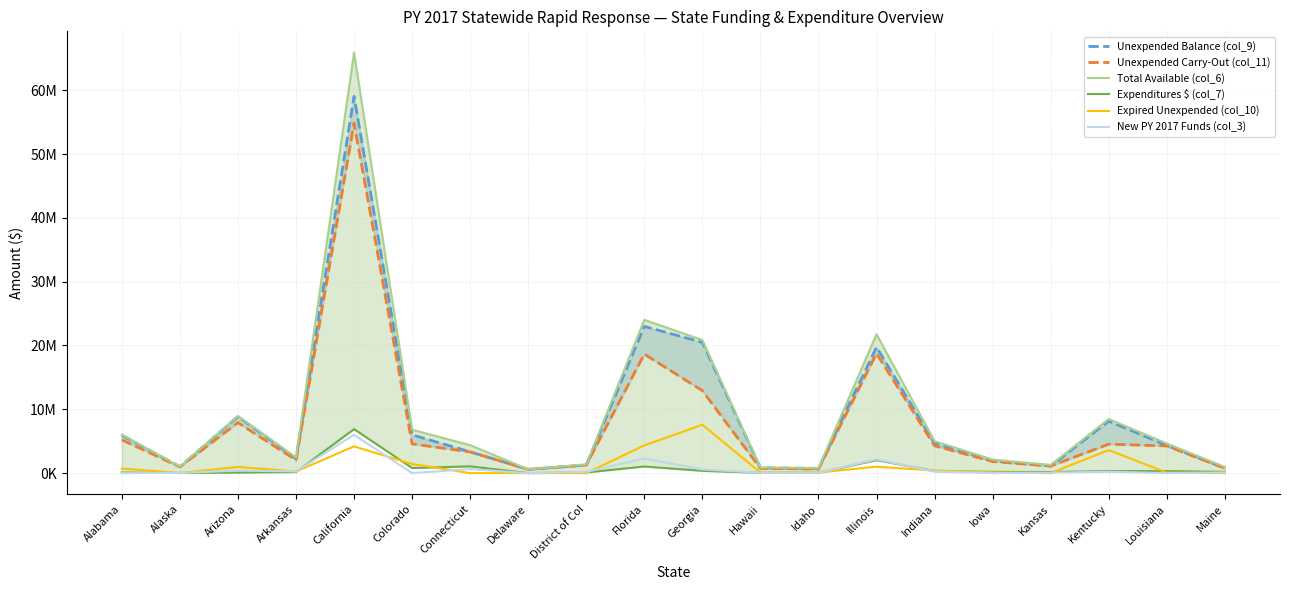

Reading left to right, extract all data points from this chart.

Unexpended Balance (col_9): Alabama=5933033	Alaska=997779	Arizona=8874081	Arkansas=2295637	California=59031306	Colorado=6001174	Connecticut=3325999	Delaware=586838	District of Col=1272682	Florida=22986556	Georgia=20493760	Hawaii=822923	Idaho=741832	Illinois=19735494	Indiana=4686563	Iowa=1929595	Kansas=1110815	Kentucky=8145904	Louisiana=4328651	Maine=766653
Unexpended Carry-Out (col_11): Alabama=5214557	Alaska=975507	Arizona=7906215	Arkansas=2036127	California=54845791	Colorado=4574854	Connecticut=3325999	Delaware=586838	District of Col=1272682	Florida=18648058	Georgia=12917045	Hawaii=733031	Idaho=639087	Illinois=18734766	Indiana=4280672	Iowa=1812724	Kansas=1110815	Kentucky=4538826	Louisiana=4259743	Maine=766653
Total Available (col_6): Alabama=6024420	Alaska=1019873	Arizona=8956037	Arkansas=2463726	California=65924753	Colorado=6797625	Connecticut=4383346	Delaware=596218	District of Col=1373319	Florida=24019117	Georgia=20852589	Hawaii=872211	Idaho=798306	Illinois=21765760	Indiana=5003061	Iowa=2122342	Kansas=1282522	Kentucky=8468841	Louisiana=4640712	Maine=966446
Expenditures $ (col_7): Alabama=91387	Alaska=22094	Arizona=81956	Arkansas=168089	California=6893447	Colorado=796451	Connecticut=1057347	Delaware=9380	District of Col=100637	Florida=1032561	Georgia=358829	Hawaii=49288	Idaho=56474	Illinois=2030266	Indiana=316498	Iowa=192747	Kansas=171707	Kentucky=322937	Louisiana=312061	Maine=199793
Expired Unexpended (col_10): Alabama=718476	Alaska=22272	Arizona=967866	Arkansas=259510	California=4185515	Colorado=1426320	Connecticut=0	Delaware=0	District of Col=0	Florida=4338498	Georgia=7576715	Hawaii=89892	Idaho=102745	Illinois=1000728	Indiana=405891	Iowa=116871	Kansas=0	Kentucky=3607078	Louisiana=68908	Maine=0
New PY 2017 Funds (col_3): Alabama=0	Alaska=29168	Arizona=390421	Arkansas=274424	California=6001565	Colorado=0	Connecticut=628543	Delaware=0	District of Col=192403	Florida=2301430	Georgia=573416	Hawaii=55558	Idaho=50634	Illinois=2157000	Indiana=241455	Iowa=0	Kansas=71249	Kentucky=218853	Louisiana=0	Maine=114970